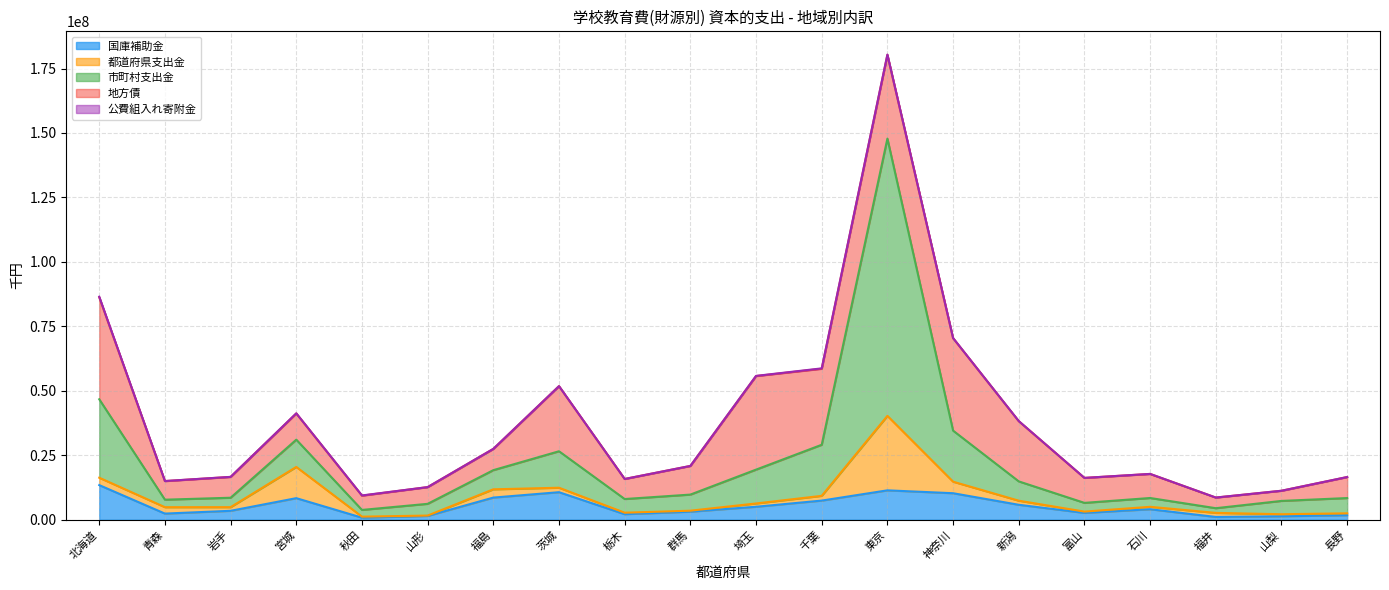

At which category does 都道府県支出金 reach its first local peak?

宮城